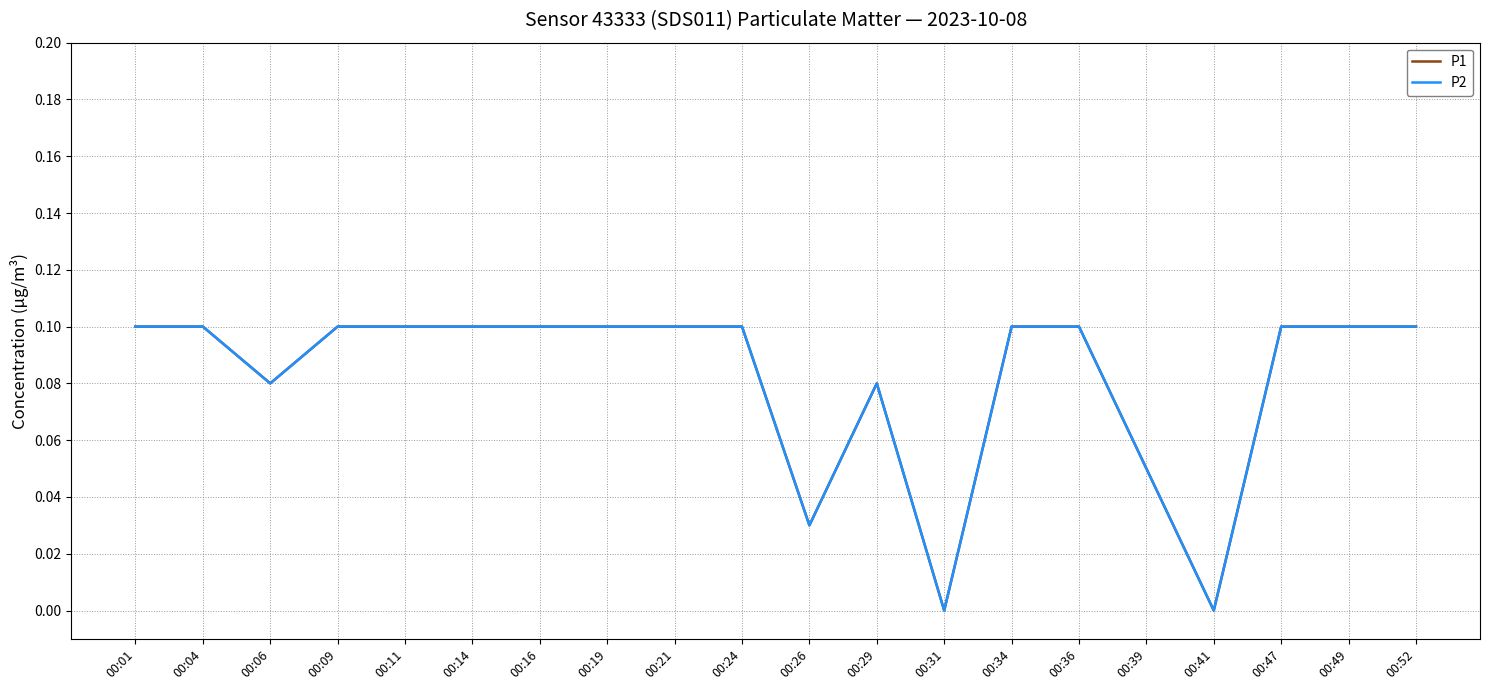

True or false: P2 has more than 0 interior local peaks.

True